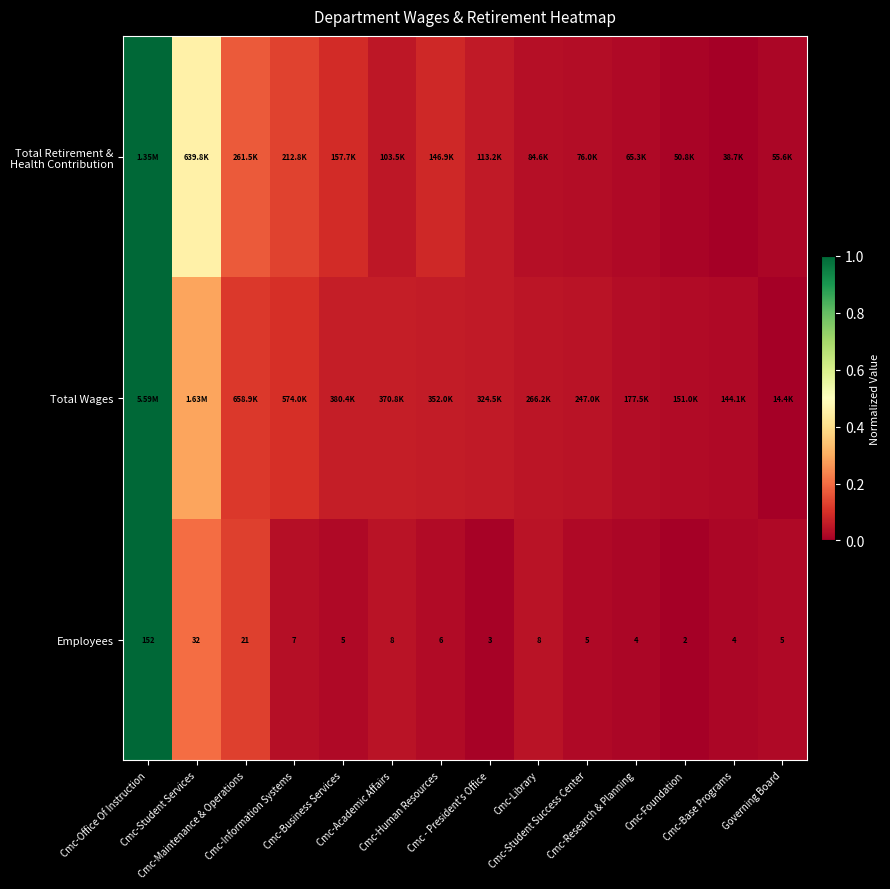

What is the difference between the second highest and second lowest values in the Total Wages series?

0.3